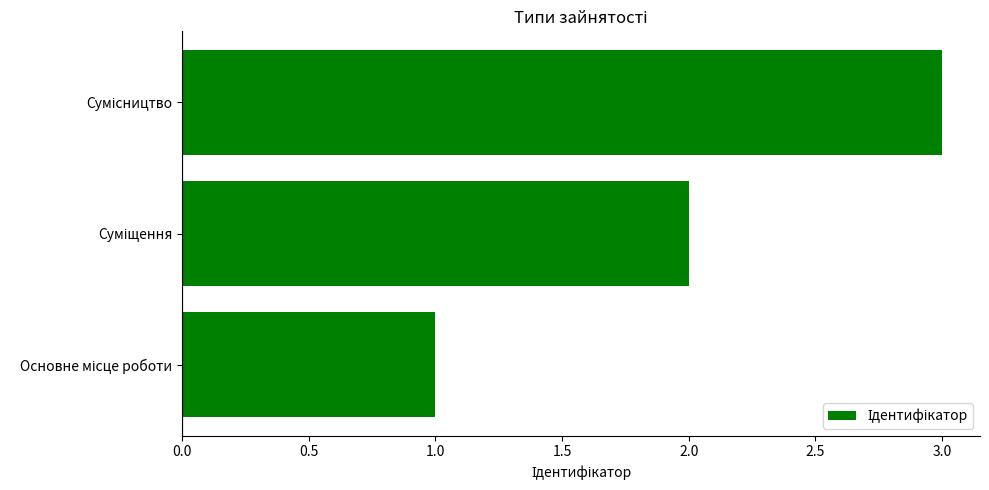

How many distinct data groups are displayed?

1